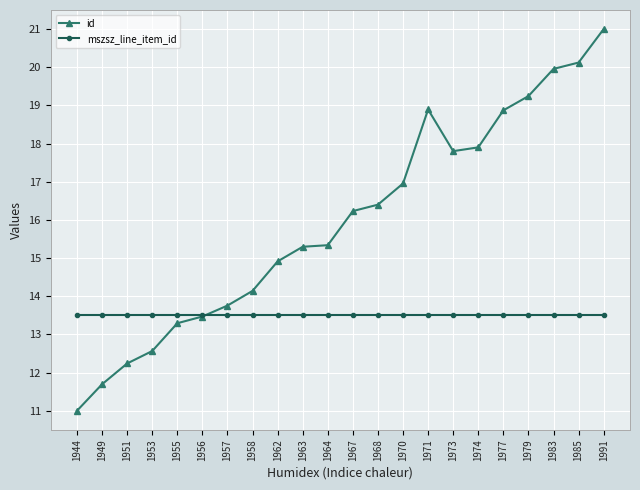

What are all the series names shown in the legend?

id, mszsz_line_item_id